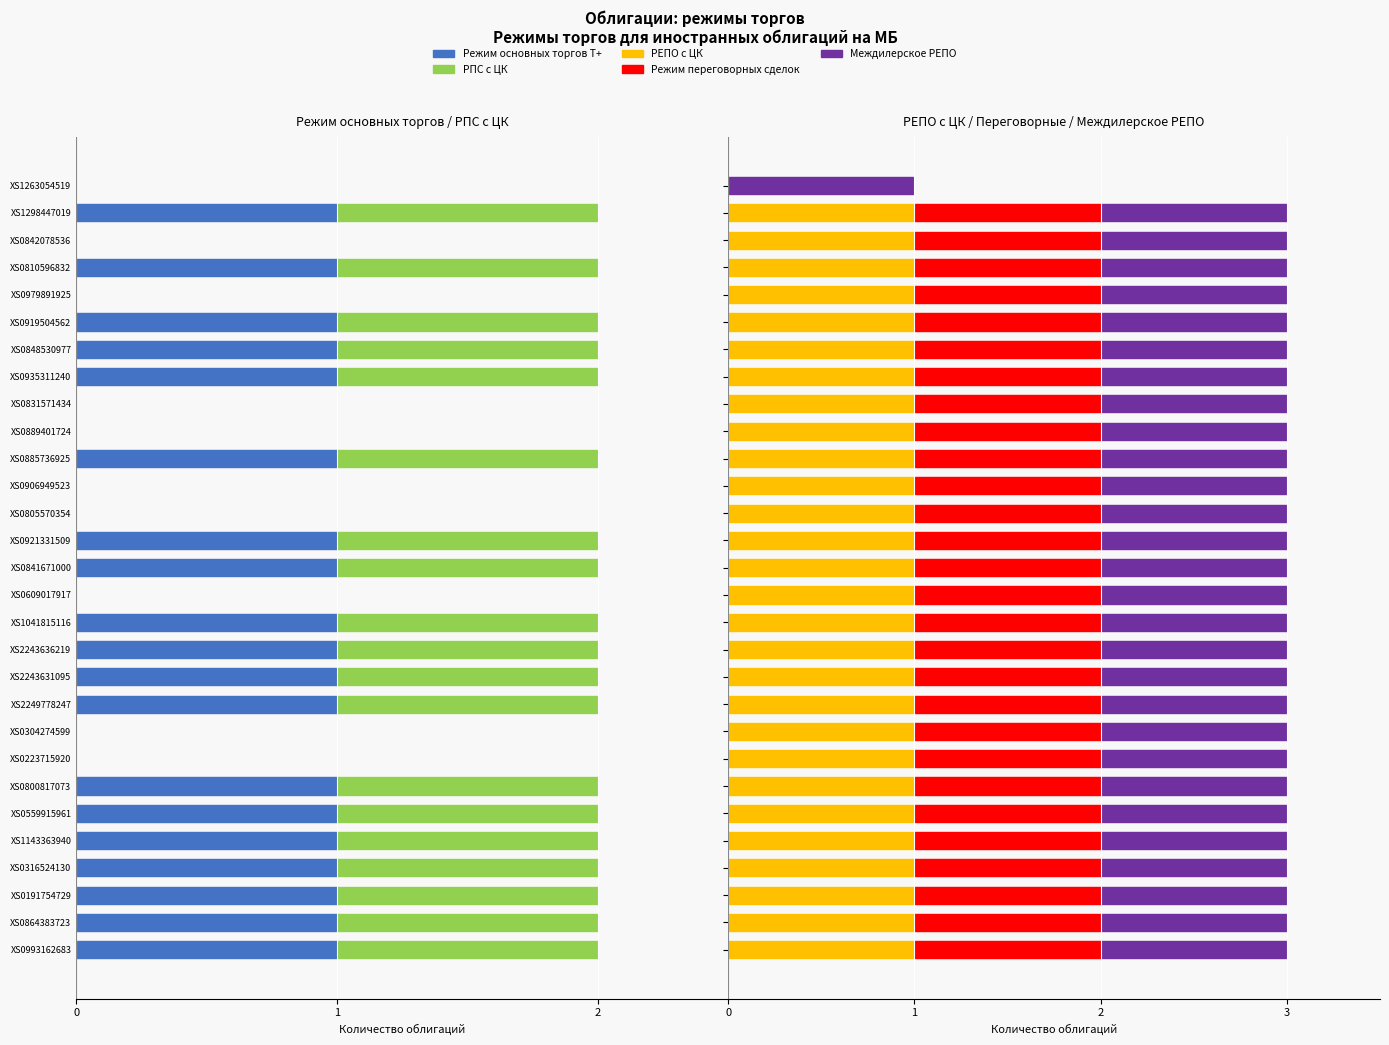

How many data points in Режим основных торгов Т+ are above -1?

10